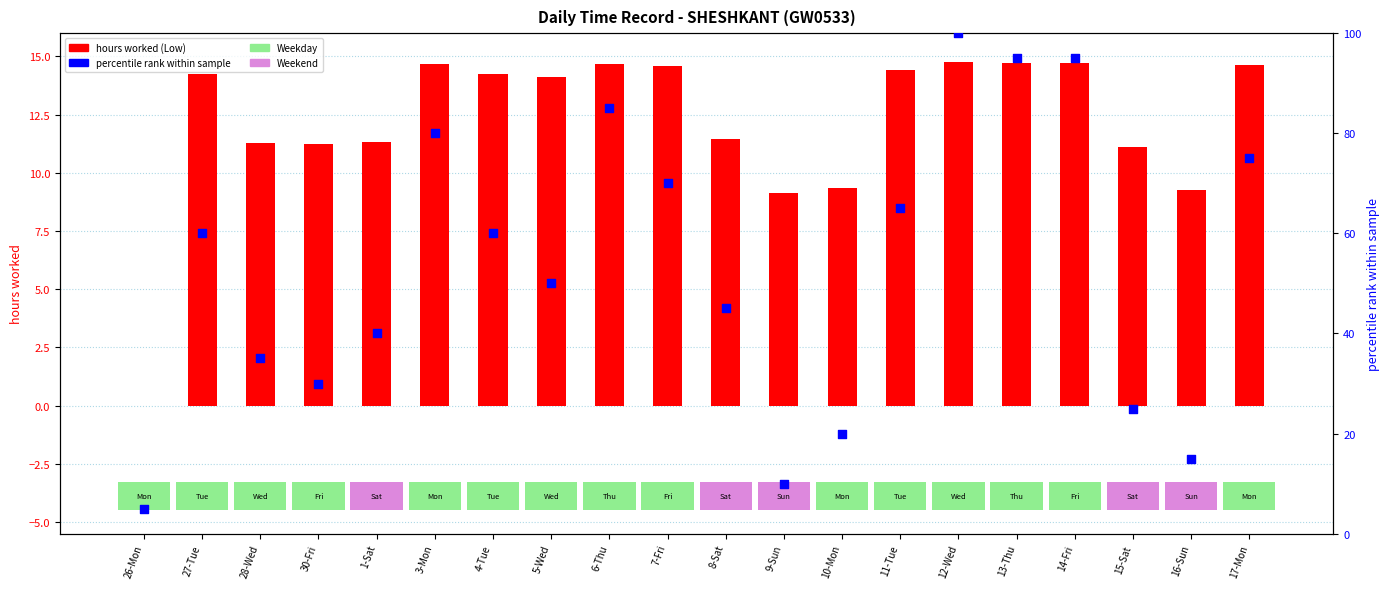

At how many categories does at least one series exceed 21?

16